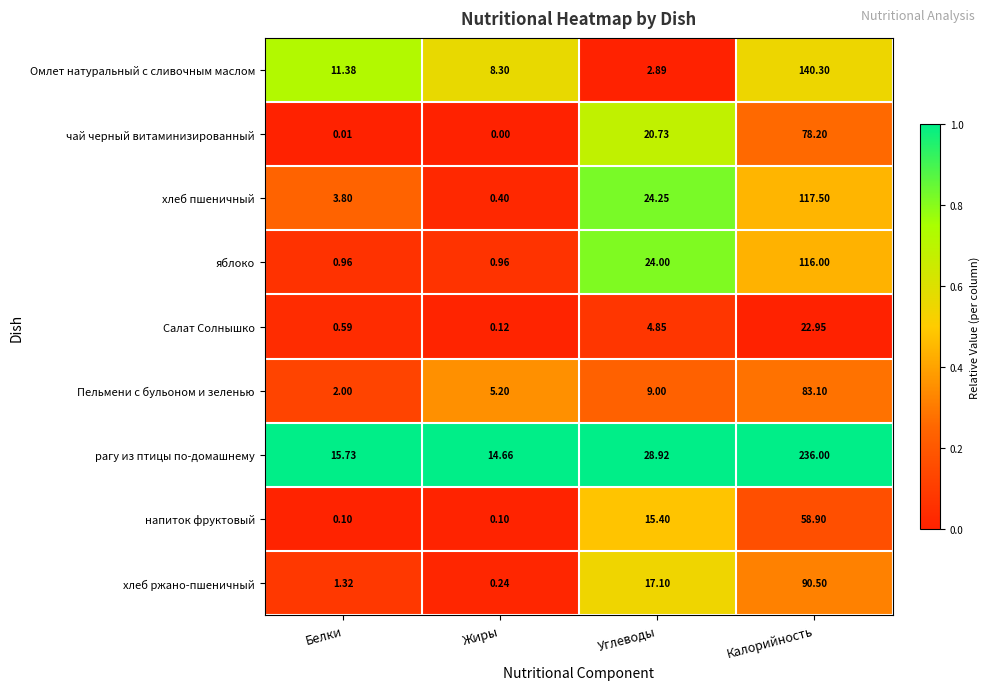

What is the spread (max minus min) of values at Белки?

15.7